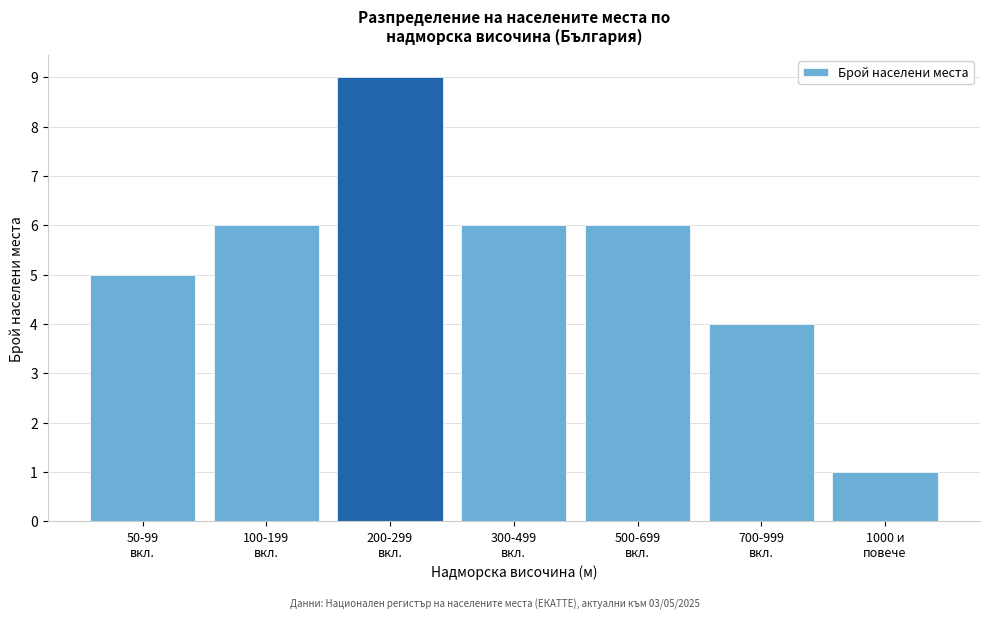

Reading left to right, list all the values displayed in this chart.

5	6	9	6	6	4	1